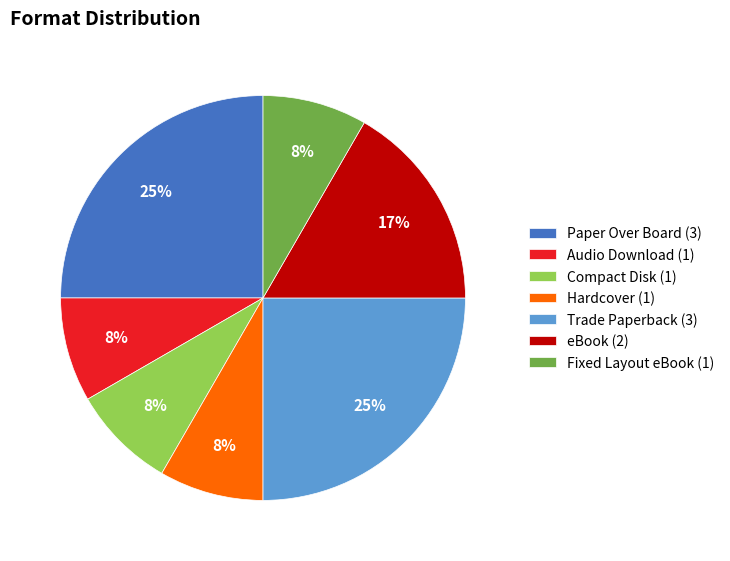

Does eBook (2) represent more than half of the total?

No